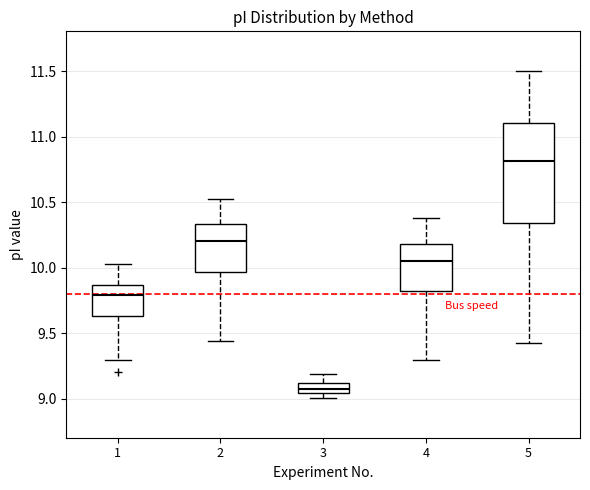

Which box has the lowest median line?

3